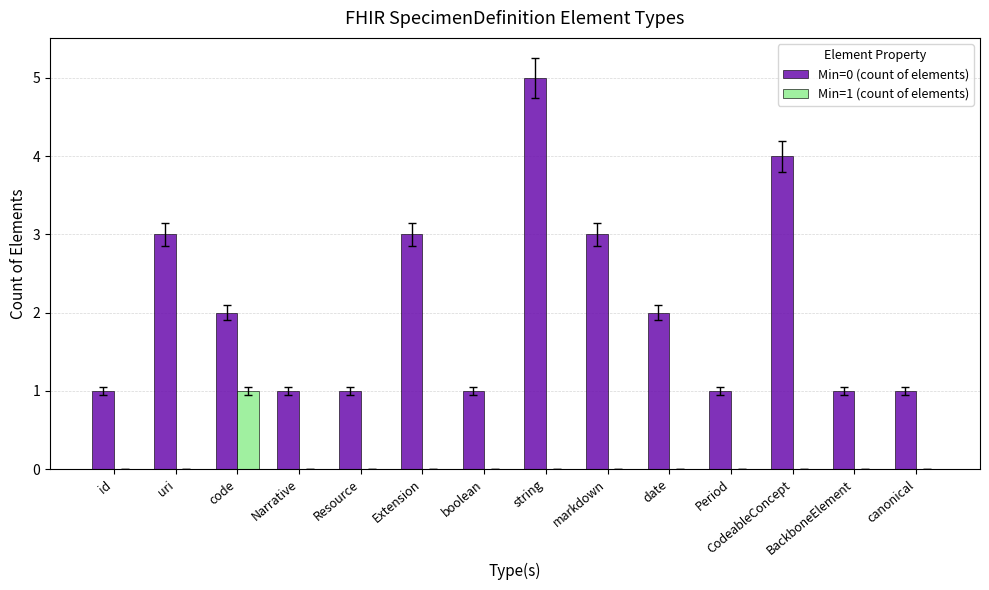

The Min=0 (count of elements) series shows 1 at id. True or false?

True